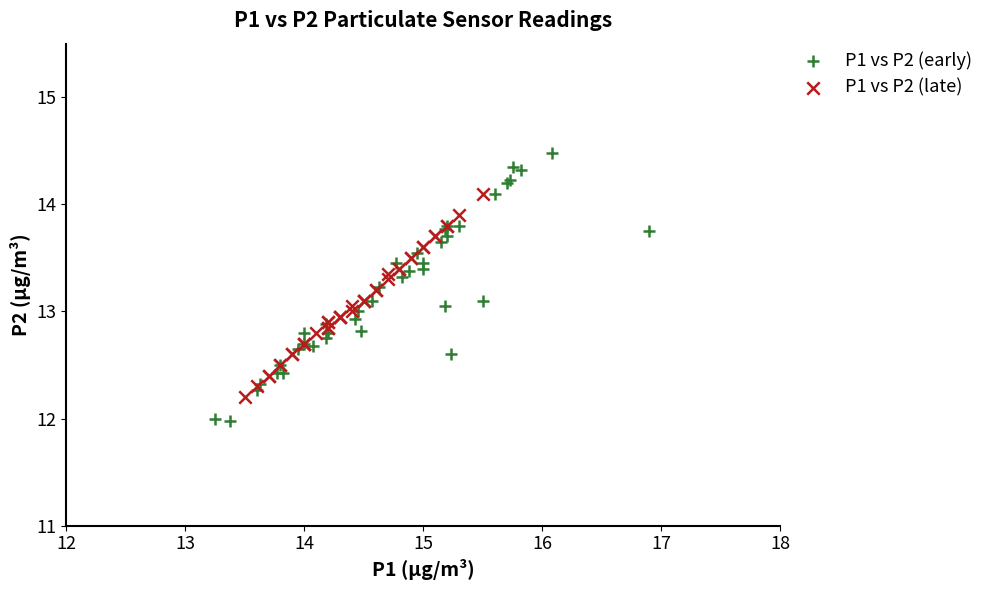

Which series contains the lowest Y value?

P1 vs P2 (early)